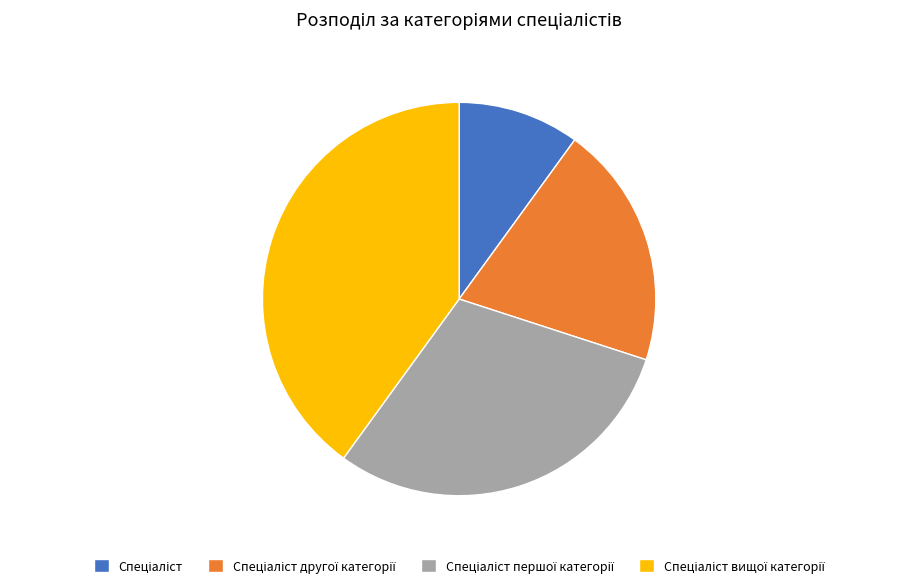

Is there any slice that represents more than half of the pie?

No